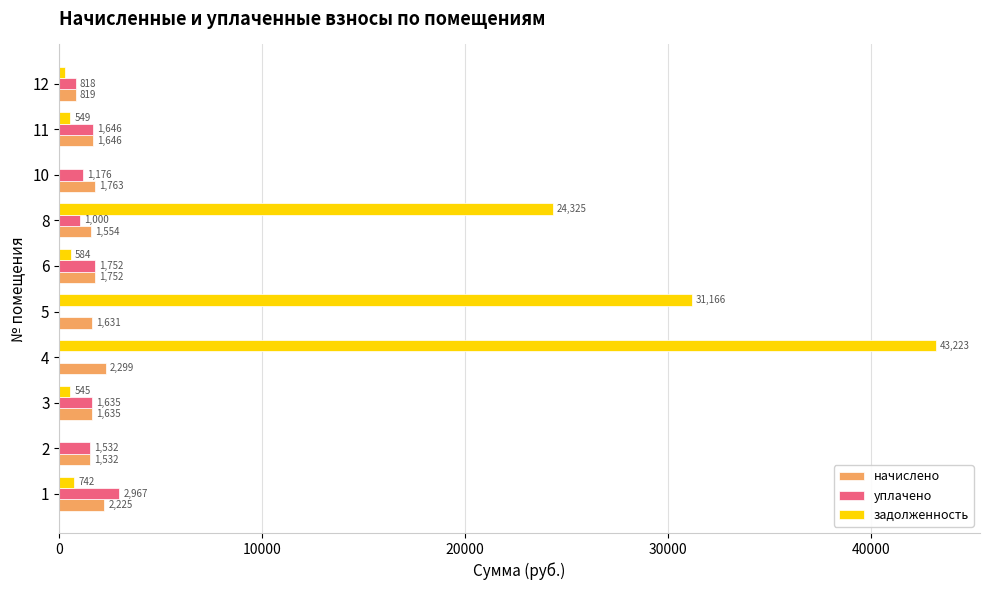

The value of задолженность at 5 is 48129.0. True or false?

False